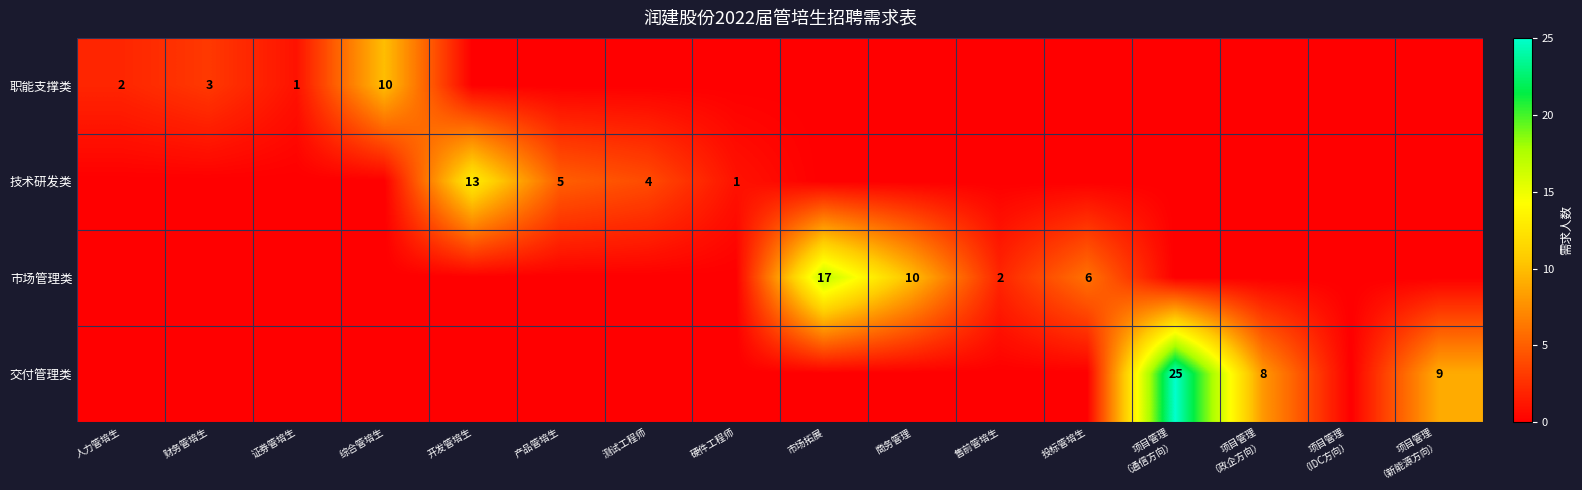

Is it true that 市场管理类 equals 13 at 商务管理?

False